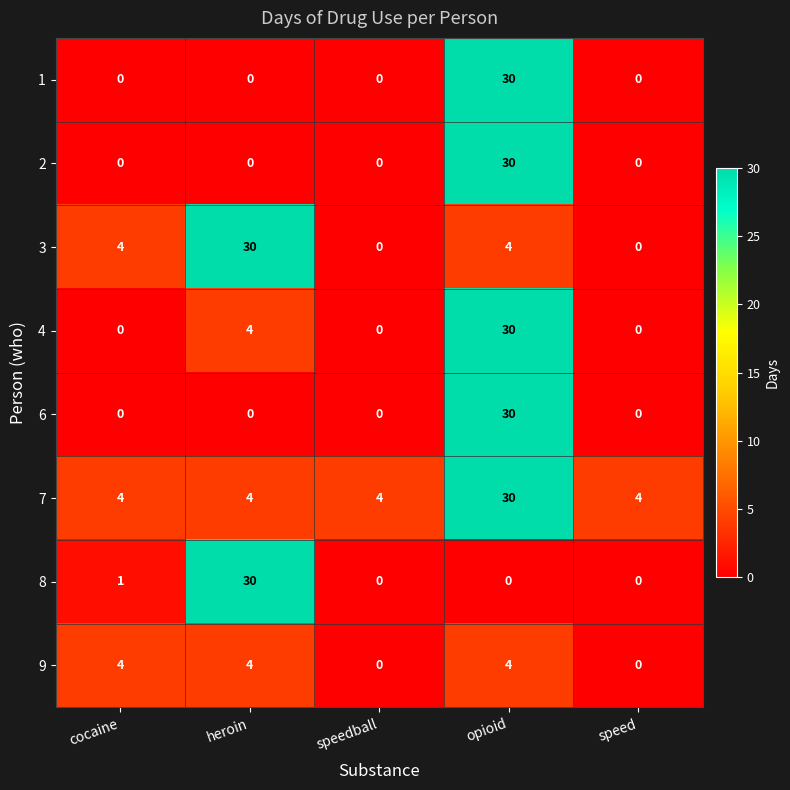

Count the 3 values in the range 0 to 4.

4